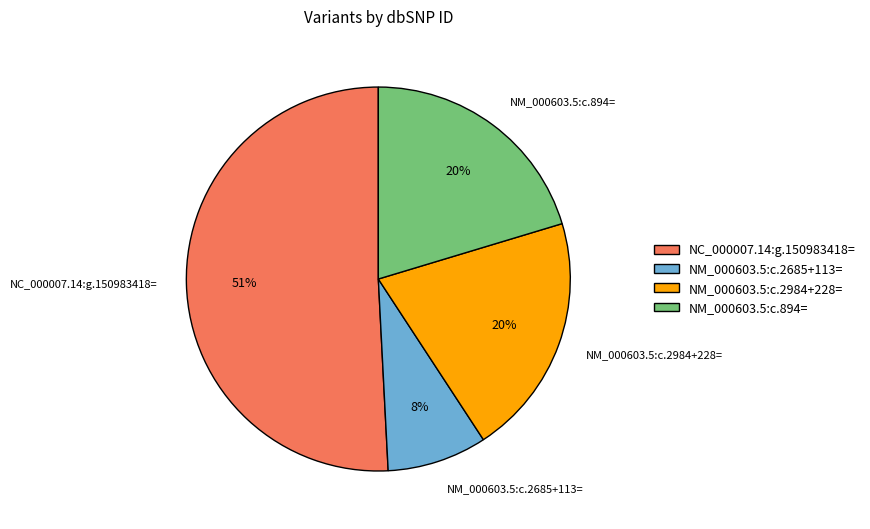

Which category has the smallest portion of the pie?

NM_000603.5:c.2685+113=